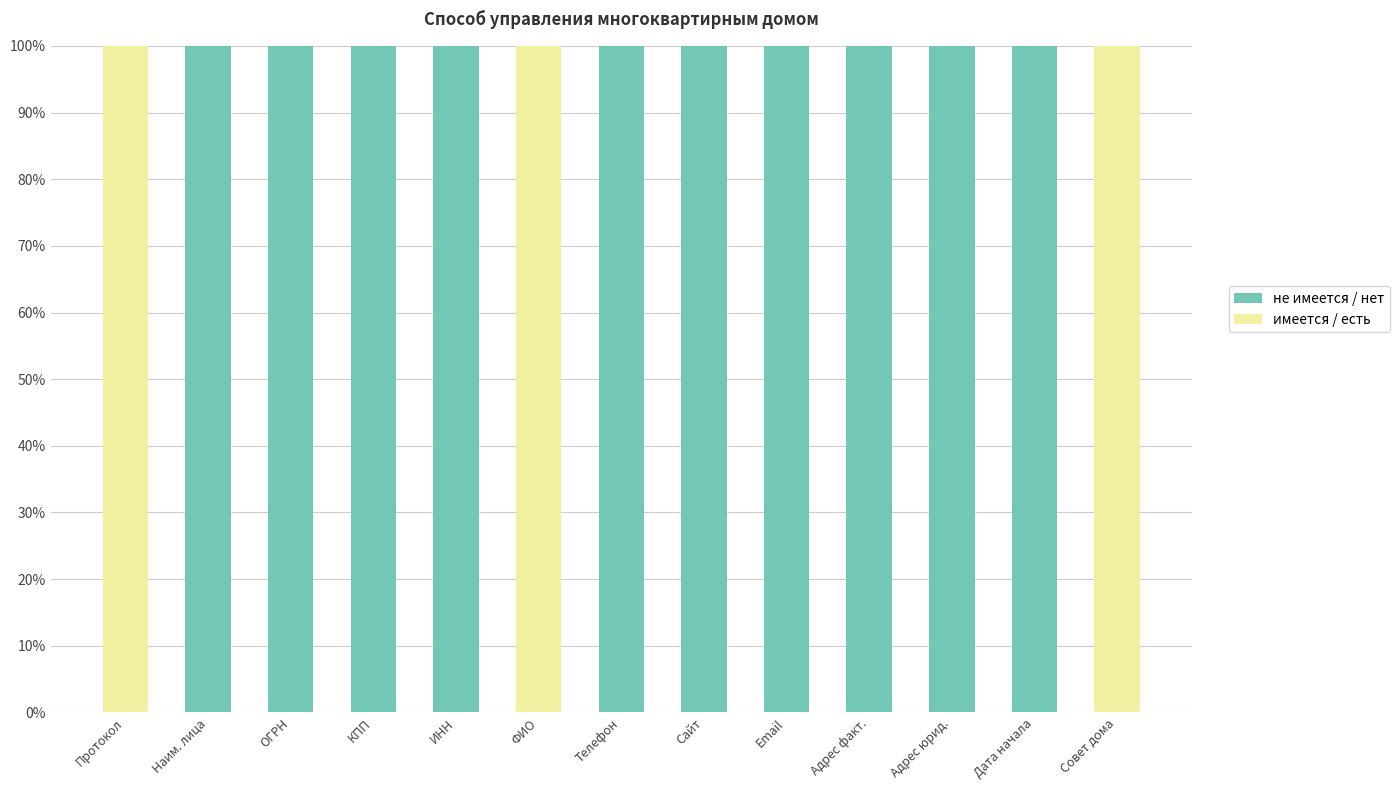

What is the label of the 7th bar from the right?

Телефон